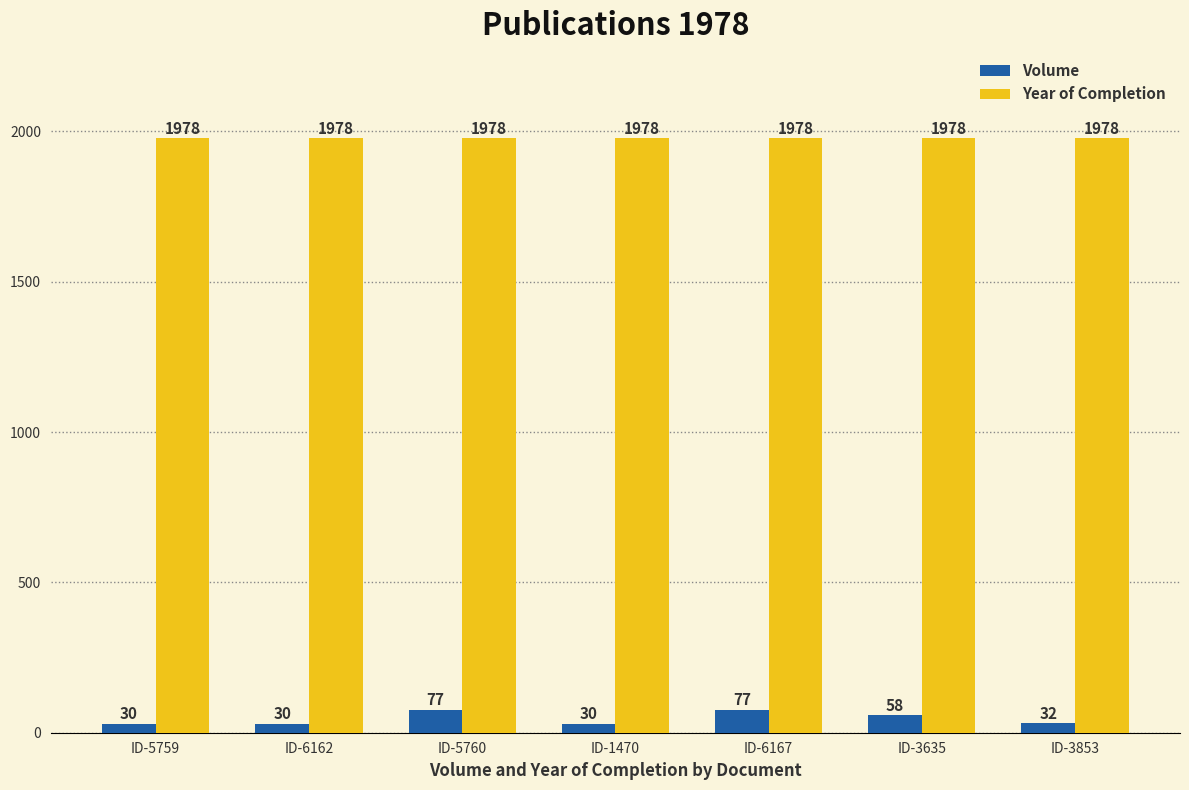

What is the lowest value of the Year of Completion series?

1978